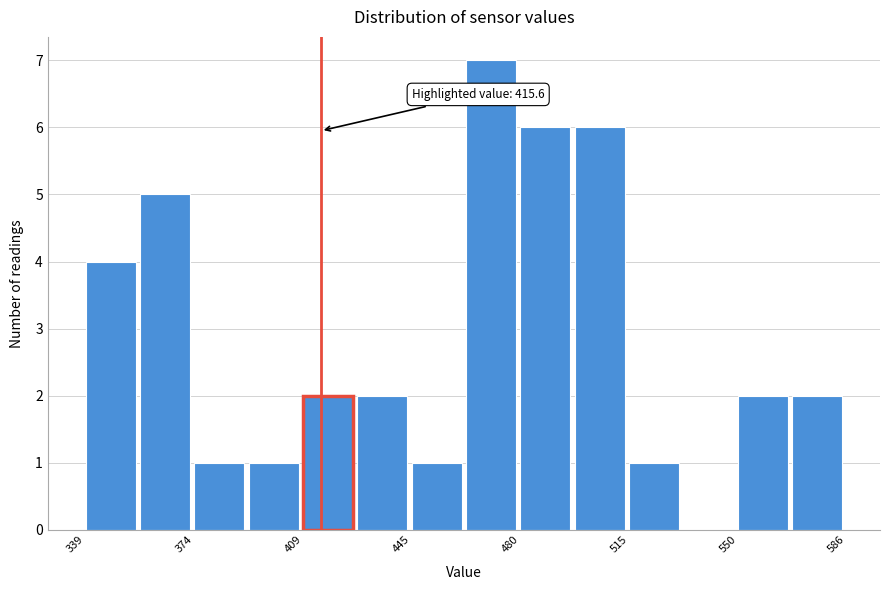

Around what value on the x-axis is the tallest bar? Give the approximate position of its centre, as read against the axis.

470